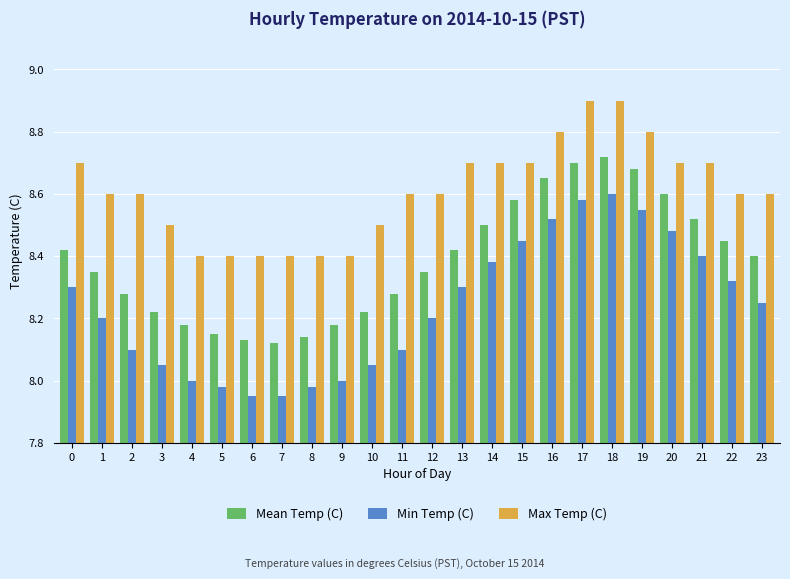

The value of Min Temp (C) at 10 is 12.6. True or false?

False